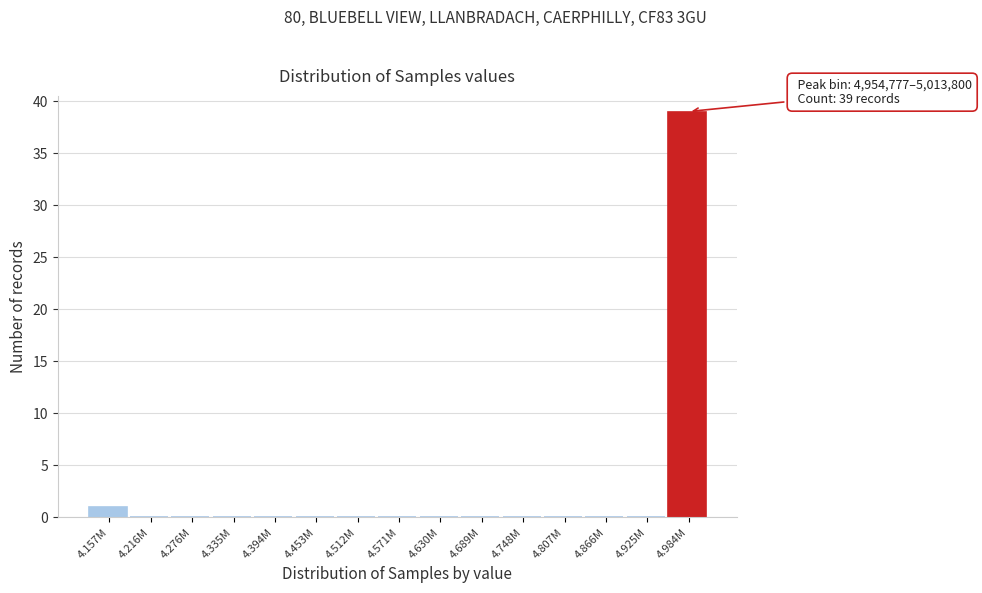

Reading left to right, transcribe all the data shown in this chart.

4.157M=1	4.216M=0	4.276M=0	4.335M=0	4.394M=0	4.453M=0	4.512M=0	4.571M=0	4.630M=0	4.689M=0	4.748M=0	4.807M=0	4.866M=0	4.925M=0	4.984M=39